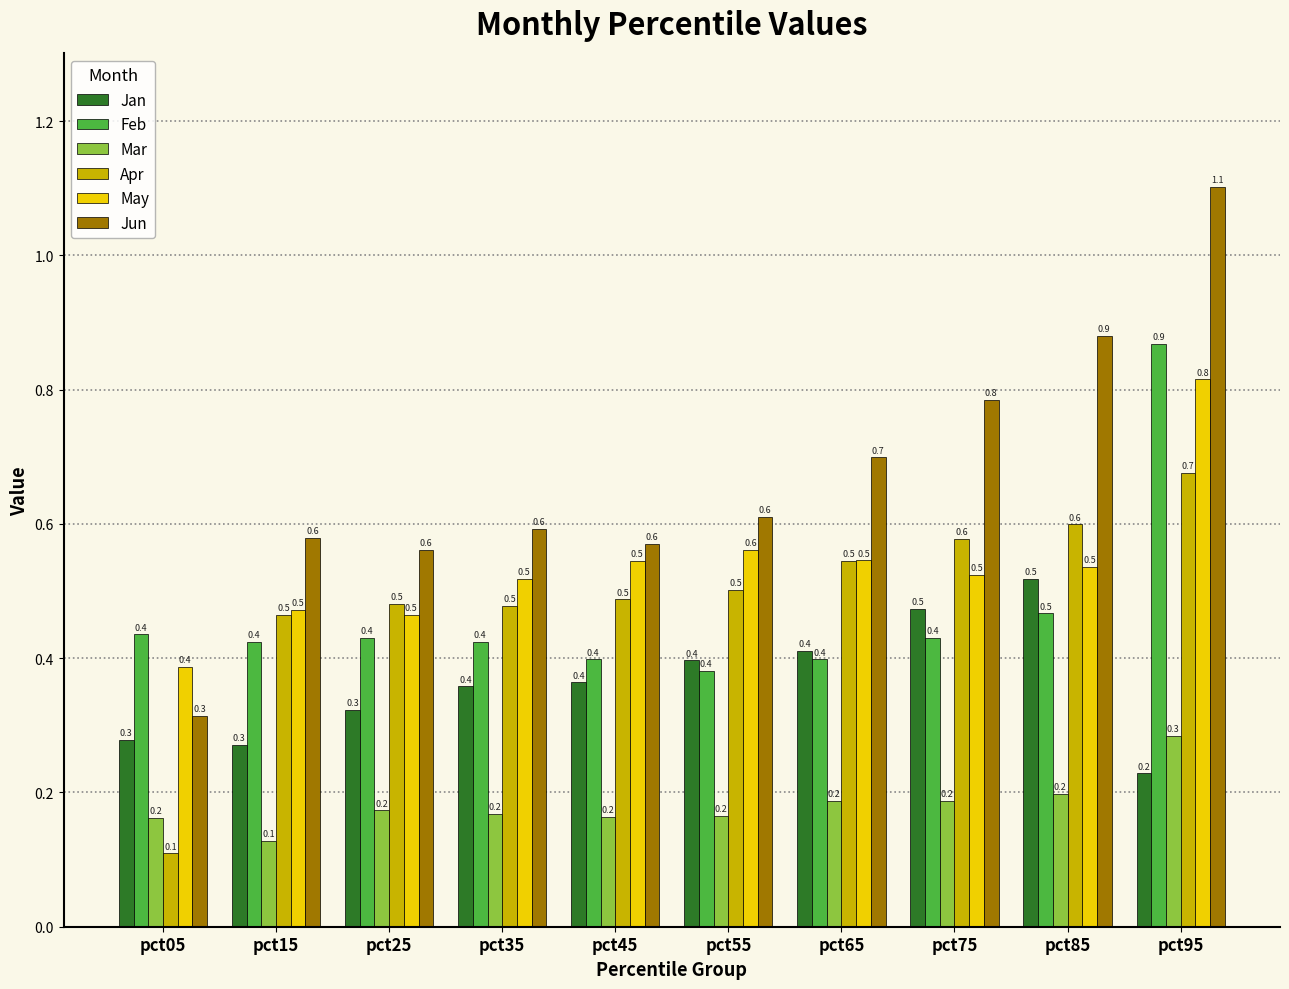

The Feb series shows 0.7 at pct45. True or false?

False